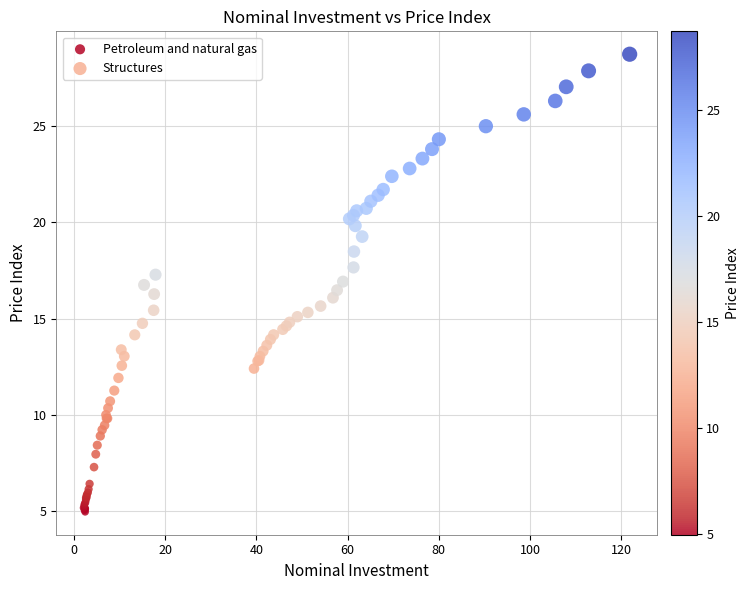

Which series contains the highest Y value?

Structures